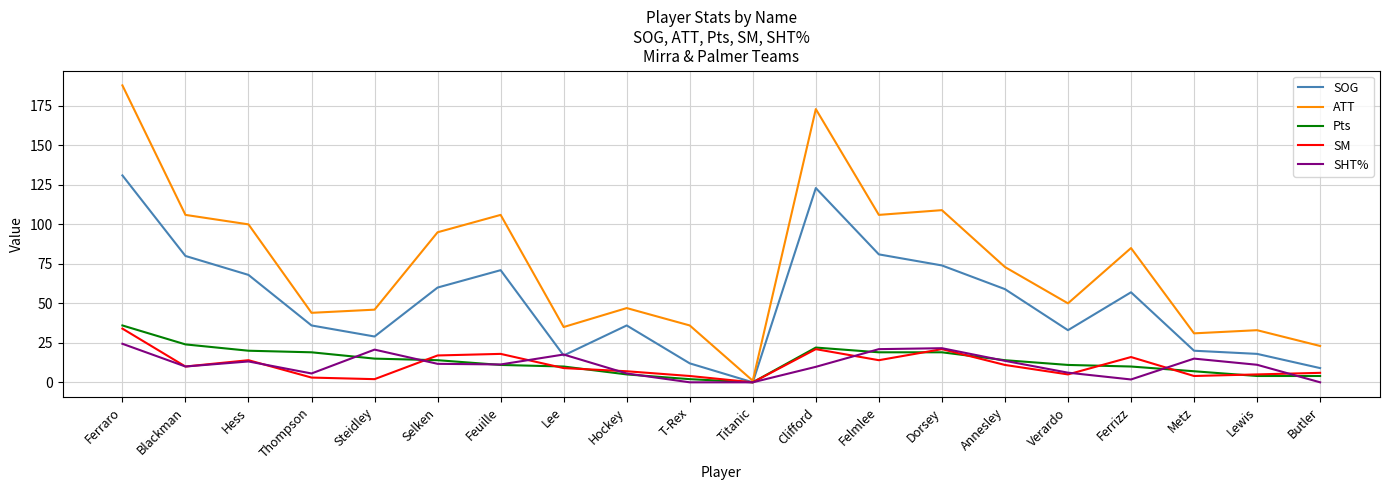

After their last crossing, which series has the higher values: SHT% or Pts?

Pts